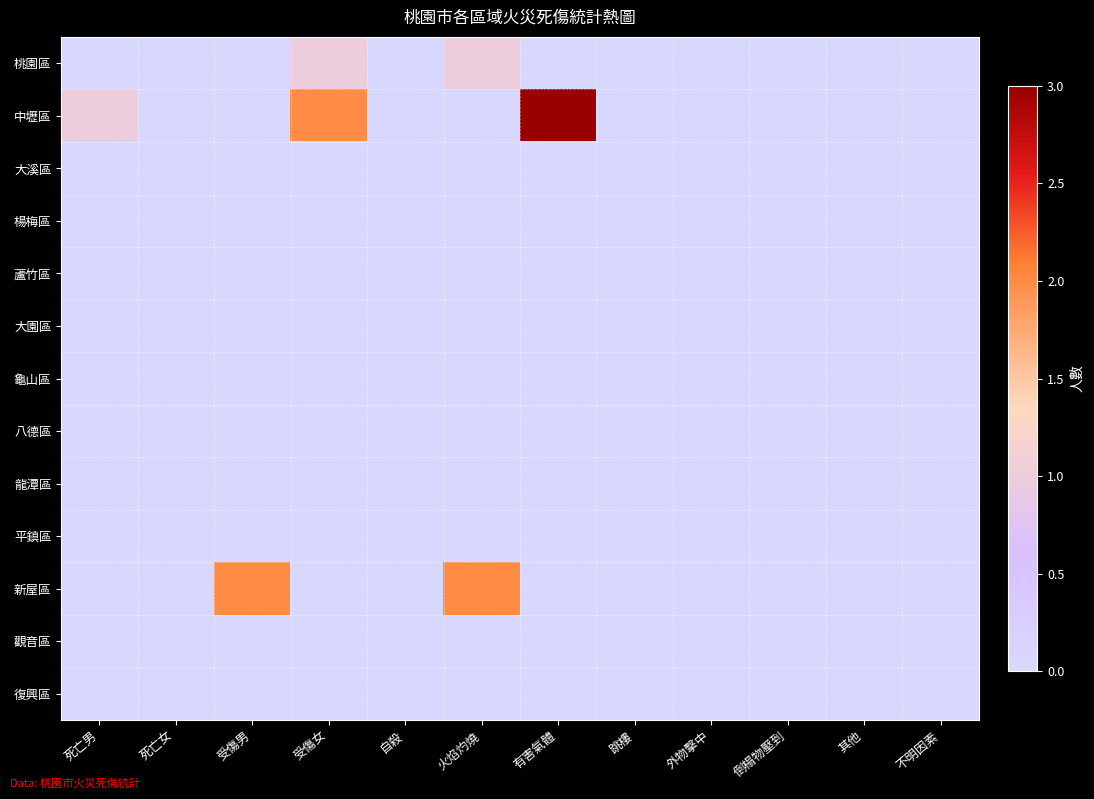

Reading left to right, what are all the values shown in this chart?

桃園區: 死亡男=0	死亡女=0	受傷男=0	受傷女=1	自殺=0	火焰灼燒=1	有害氣體=0	跳樓=0	外物擊中=0	倒榻物壓到=0	其他=0	不明因素=0
中壢區: 死亡男=1	死亡女=0	受傷男=0	受傷女=2	自殺=0	火焰灼燒=0	有害氣體=3	跳樓=0	外物擊中=0	倒榻物壓到=0	其他=0	不明因素=0
大溪區: 死亡男=0	死亡女=0	受傷男=0	受傷女=0	自殺=0	火焰灼燒=0	有害氣體=0	跳樓=0	外物擊中=0	倒榻物壓到=0	其他=0	不明因素=0
楊梅區: 死亡男=0	死亡女=0	受傷男=0	受傷女=0	自殺=0	火焰灼燒=0	有害氣體=0	跳樓=0	外物擊中=0	倒榻物壓到=0	其他=0	不明因素=0
蘆竹區: 死亡男=0	死亡女=0	受傷男=0	受傷女=0	自殺=0	火焰灼燒=0	有害氣體=0	跳樓=0	外物擊中=0	倒榻物壓到=0	其他=0	不明因素=0
大園區: 死亡男=0	死亡女=0	受傷男=0	受傷女=0	自殺=0	火焰灼燒=0	有害氣體=0	跳樓=0	外物擊中=0	倒榻物壓到=0	其他=0	不明因素=0
龜山區: 死亡男=0	死亡女=0	受傷男=0	受傷女=0	自殺=0	火焰灼燒=0	有害氣體=0	跳樓=0	外物擊中=0	倒榻物壓到=0	其他=0	不明因素=0
八德區: 死亡男=0	死亡女=0	受傷男=0	受傷女=0	自殺=0	火焰灼燒=0	有害氣體=0	跳樓=0	外物擊中=0	倒榻物壓到=0	其他=0	不明因素=0
龍潭區: 死亡男=0	死亡女=0	受傷男=0	受傷女=0	自殺=0	火焰灼燒=0	有害氣體=0	跳樓=0	外物擊中=0	倒榻物壓到=0	其他=0	不明因素=0
平鎮區: 死亡男=0	死亡女=0	受傷男=0	受傷女=0	自殺=0	火焰灼燒=0	有害氣體=0	跳樓=0	外物擊中=0	倒榻物壓到=0	其他=0	不明因素=0
新屋區: 死亡男=0	死亡女=0	受傷男=2	受傷女=0	自殺=0	火焰灼燒=2	有害氣體=0	跳樓=0	外物擊中=0	倒榻物壓到=0	其他=0	不明因素=0
觀音區: 死亡男=0	死亡女=0	受傷男=0	受傷女=0	自殺=0	火焰灼燒=0	有害氣體=0	跳樓=0	外物擊中=0	倒榻物壓到=0	其他=0	不明因素=0
復興區: 死亡男=0	死亡女=0	受傷男=0	受傷女=0	自殺=0	火焰灼燒=0	有害氣體=0	跳樓=0	外物擊中=0	倒榻物壓到=0	其他=0	不明因素=0